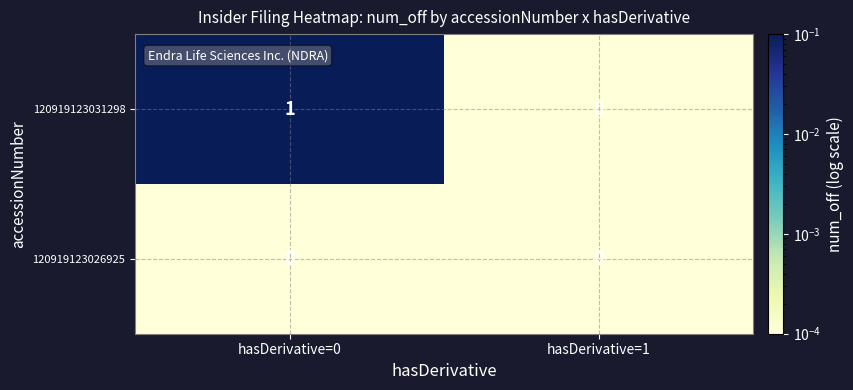

Reading left to right, transcribe all the data shown in this chart.

120919123031298: hasDerivative=0=1	hasDerivative=1=0
120919123026925: hasDerivative=0=0	hasDerivative=1=0